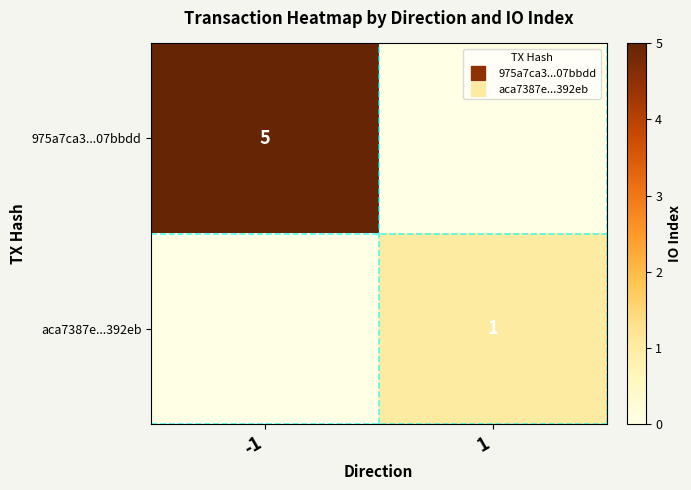

The value of aca7387e...392eb at 1 is 1. True or false?

False